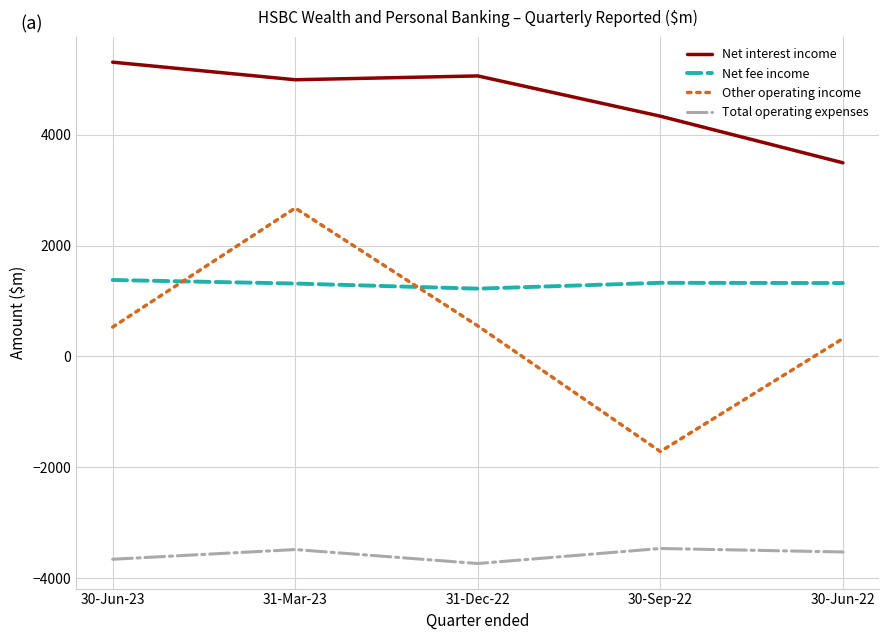

Does the chart display data point markers on the line(s)?

No